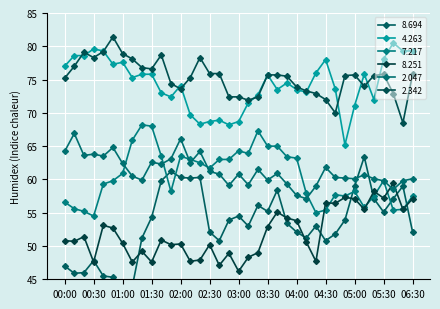

How many interior local valleys does the 2.342 series have?

7